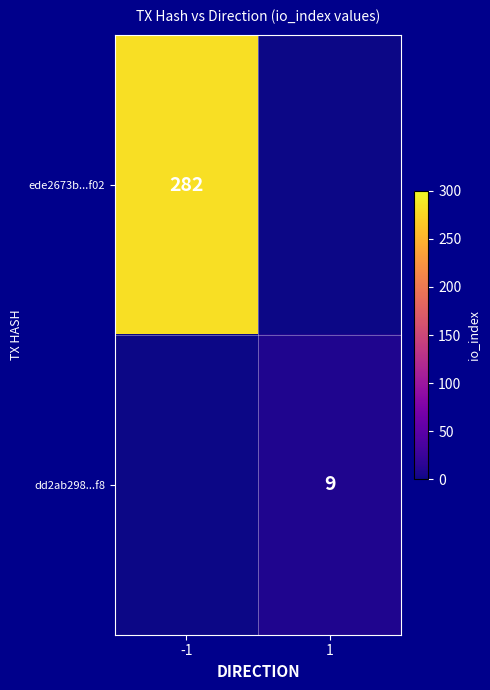

True or false: ede2673b...f02 has a value of 282 at -1.

True